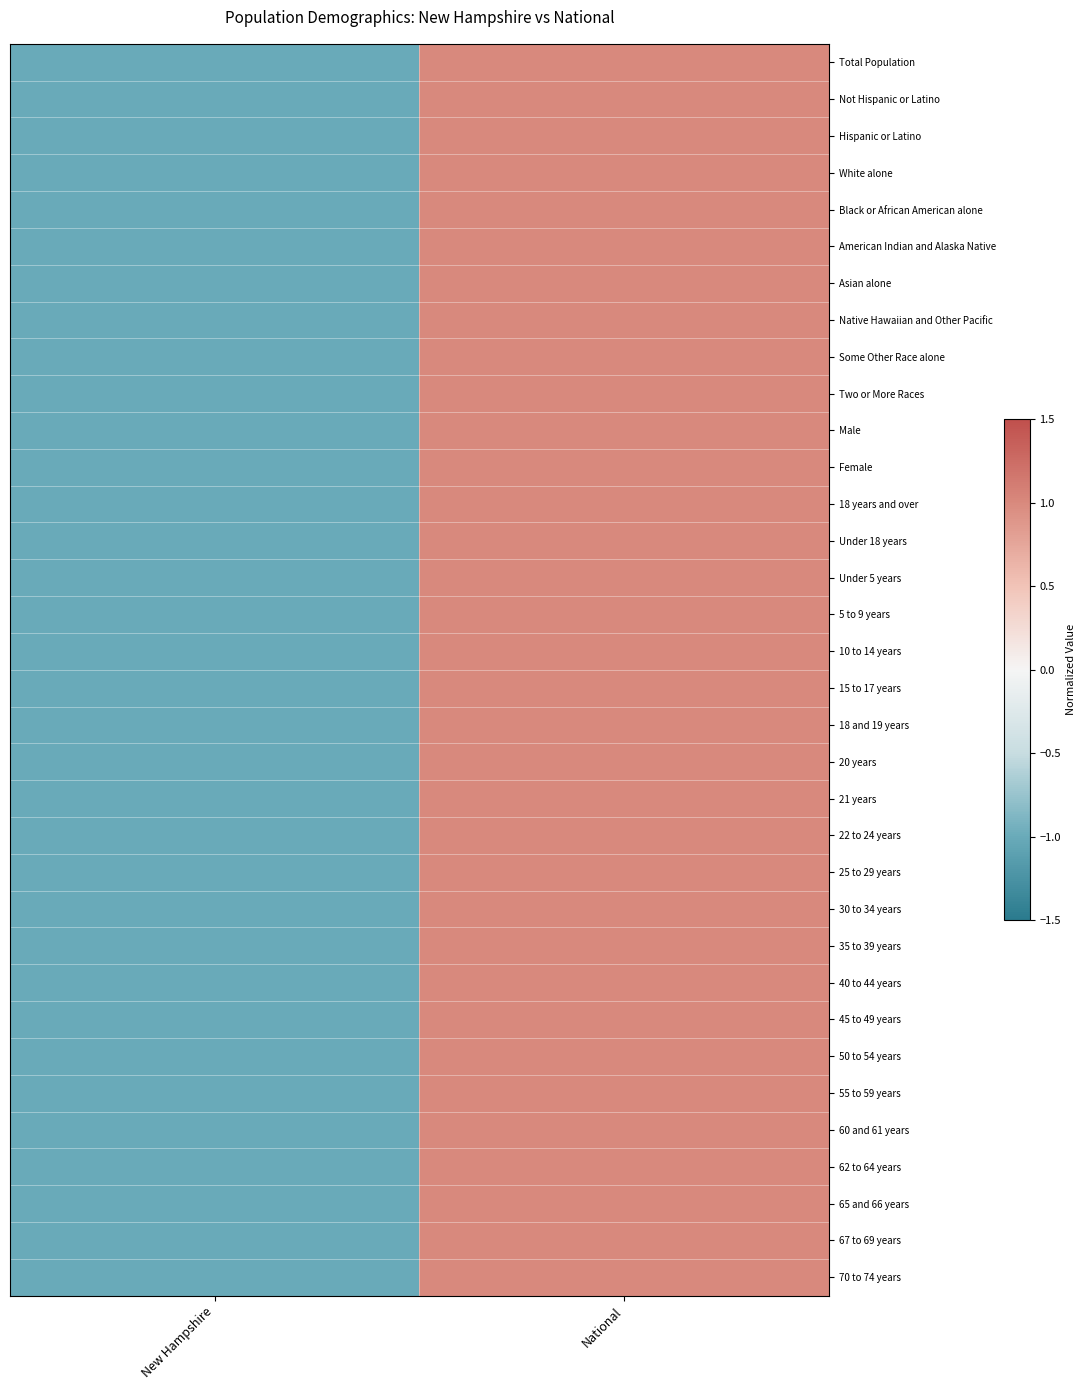

Count the number of categories in the chart.

2